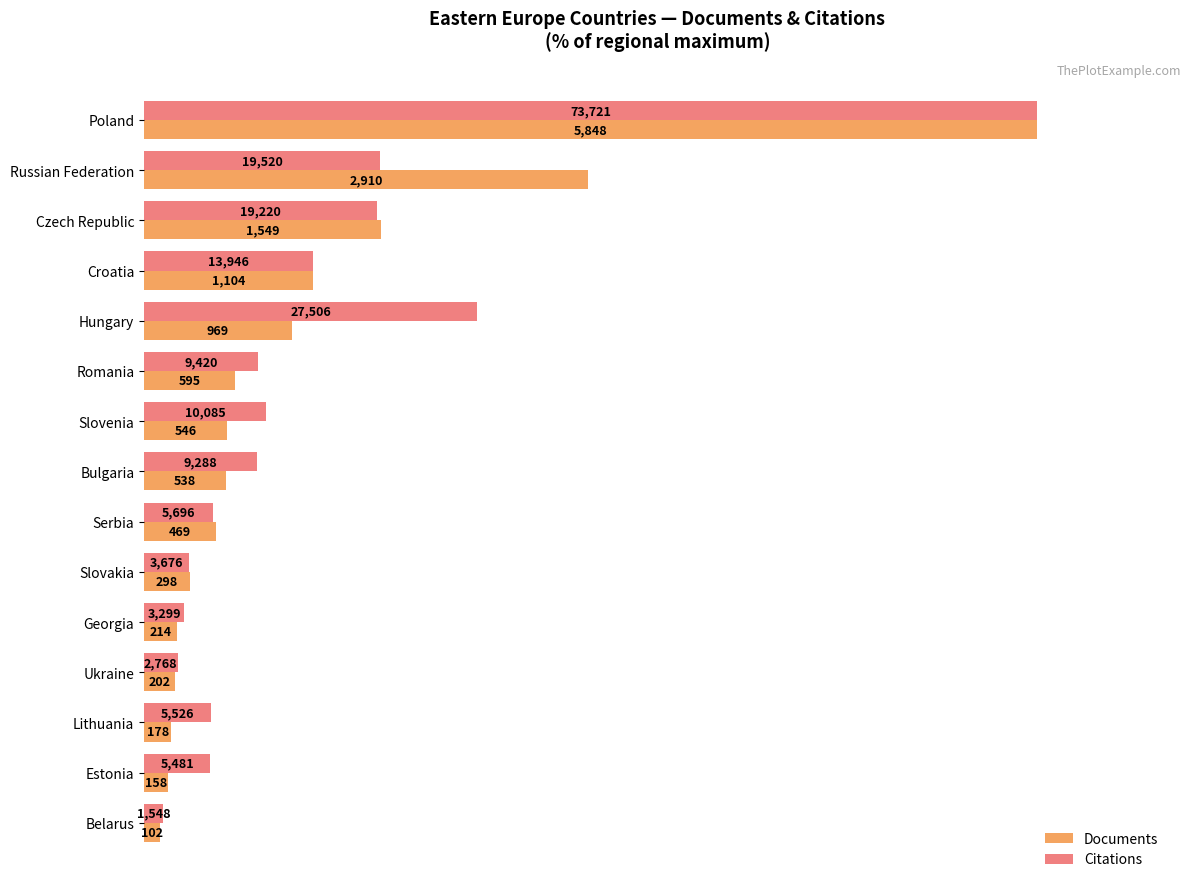

What are all the series names shown in the legend?

Documents, Citations